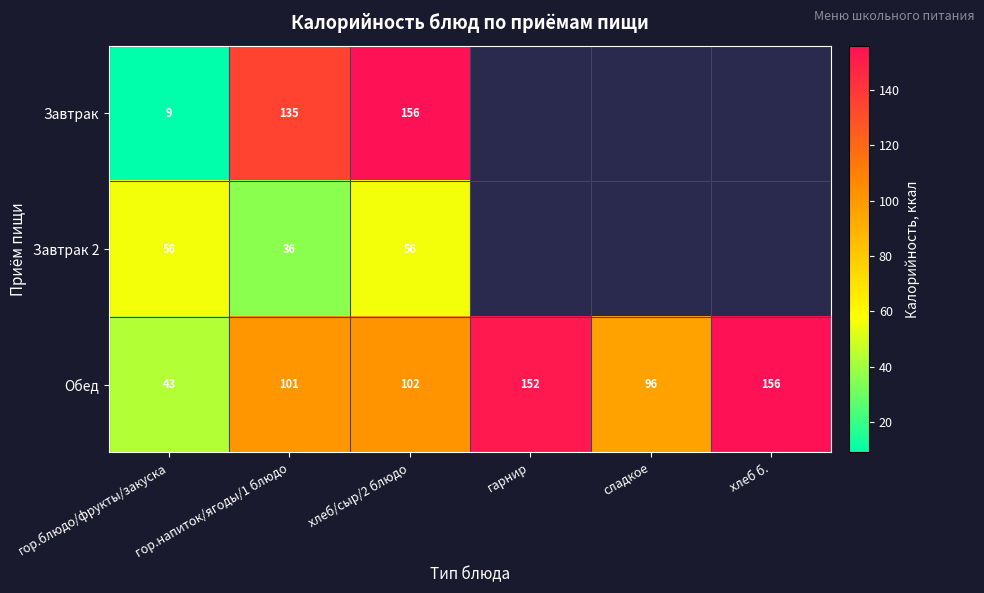

Count the number of categories in the chart.

6